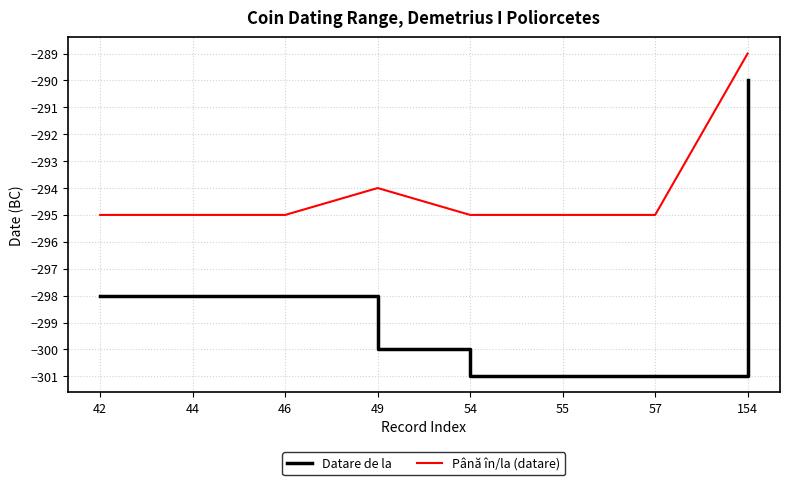

True or false: Până în/la (datare) has a value of -83 at 154.

False